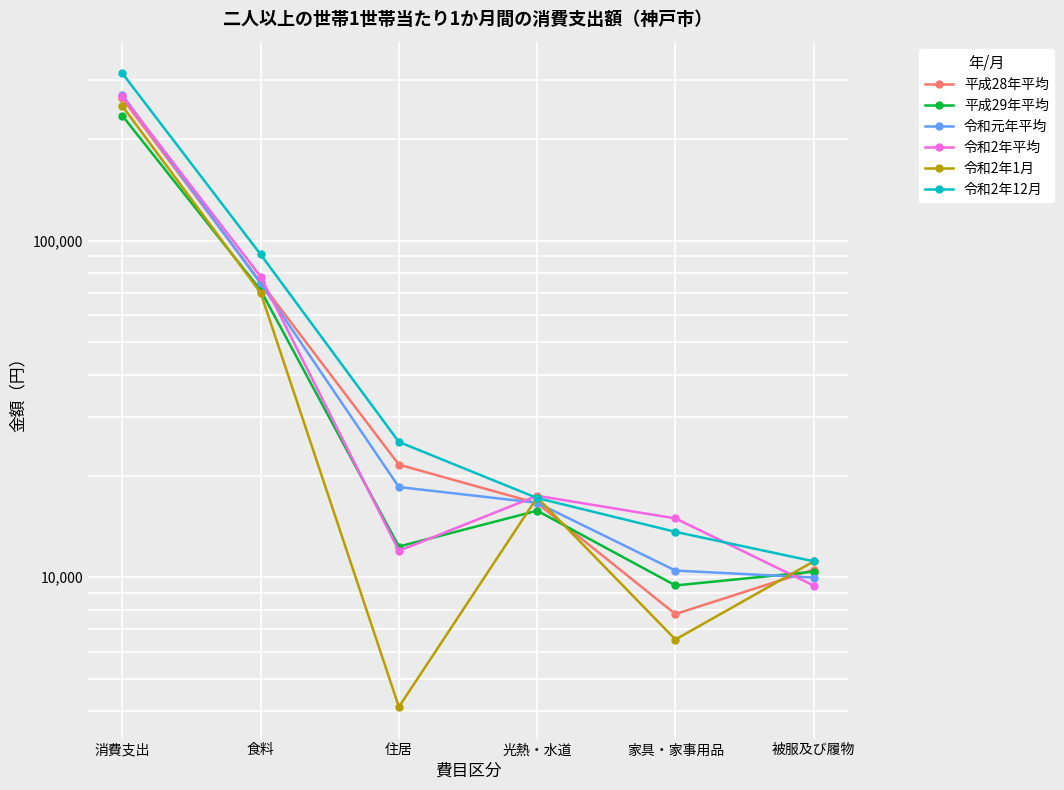

After their last crossing, which series has the higher values: 令和2年平均 or 令和2年12月?

令和2年12月